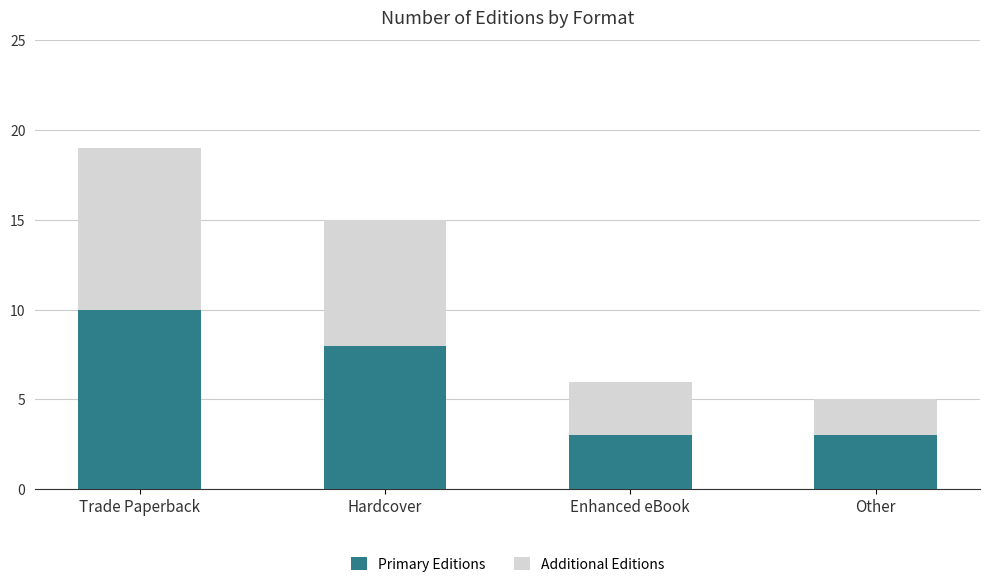

The Primary Editions series shows 8 at Hardcover. True or false?

True